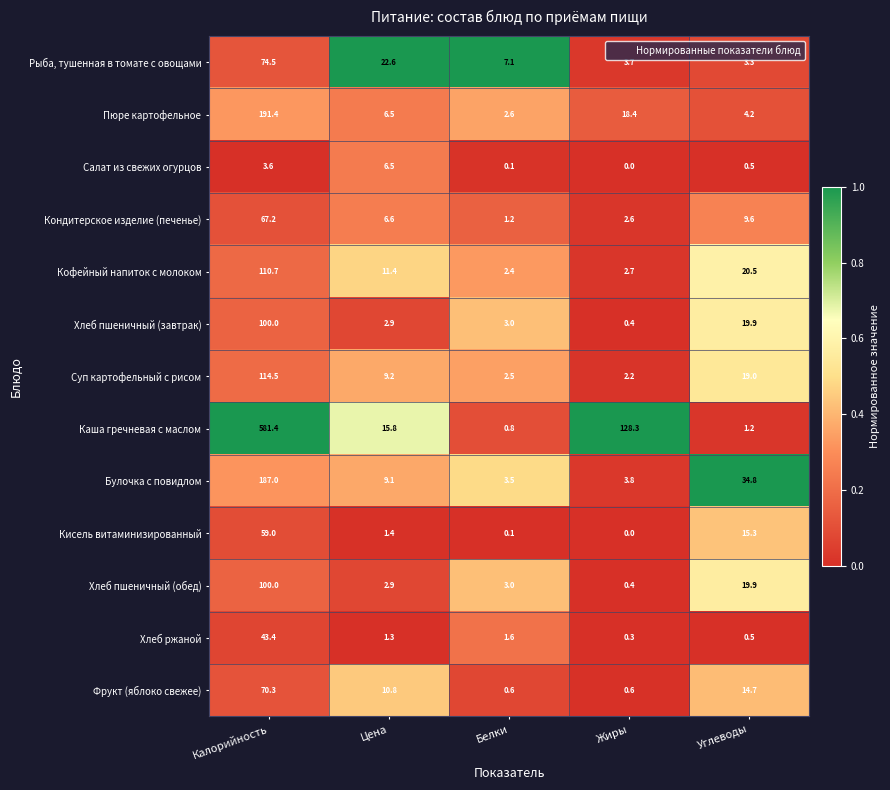

What is the difference between the Рыба, тушенная в томате с овощами values at Белки and Калорийность?

67.4